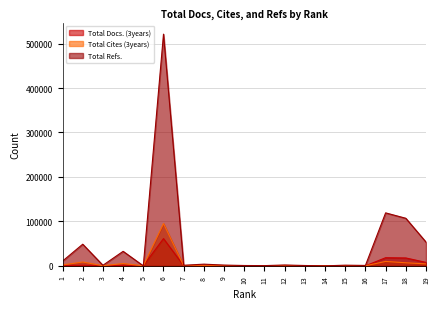

How many values in Total Refs. are above zero?

17